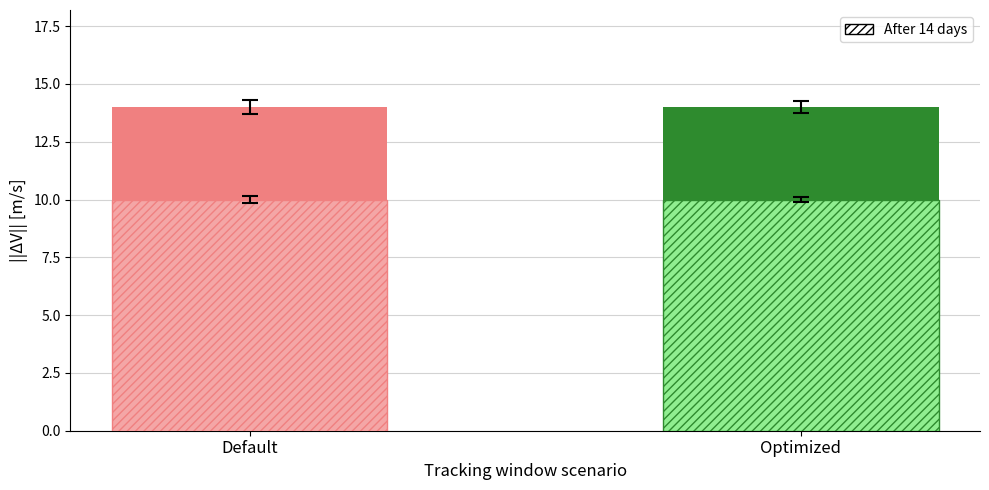

What is the value of the After 14 days bar at the 1st from the left?

10